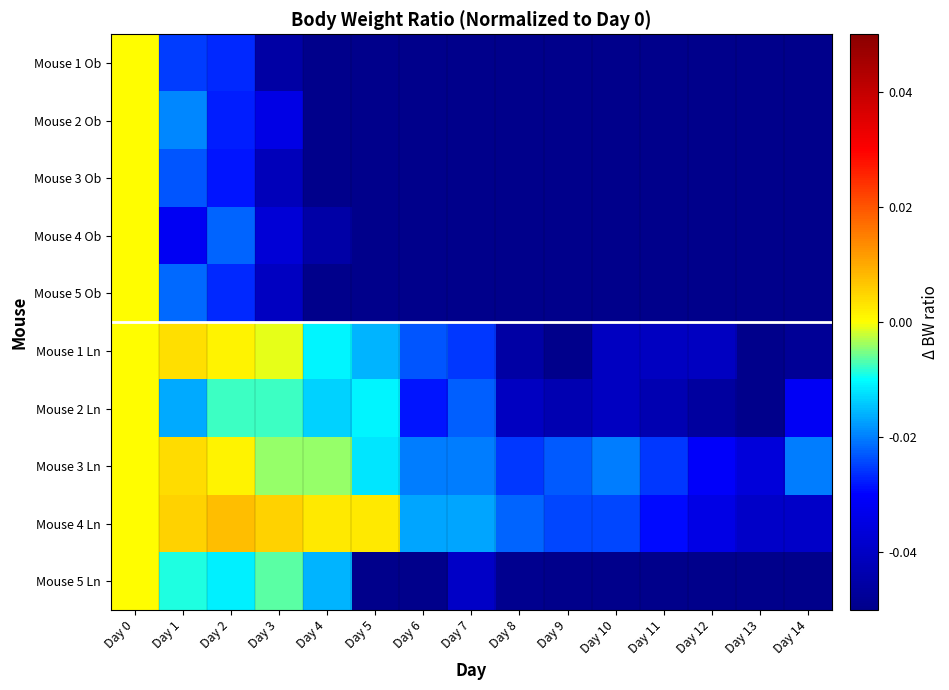

Reading left to right, list all the values displayed in this chart.

Mouse 1 Ob: Day 0=0.0	Day 1=-0.0	Day 2=-0.0	Day 3=-0.0	Day 4=-0.1	Day 5=-0.1	Day 6=-0.1	Day 7=-0.1	Day 8=-0.1	Day 9=-0.1	Day 10=-0.1	Day 11=-0.1	Day 12=-0.1	Day 13=-0.1	Day 14=-0.1
Mouse 2 Ob: Day 0=0.0	Day 1=-0.0	Day 2=-0.0	Day 3=-0.0	Day 4=-0.1	Day 5=-0.1	Day 6=-0.1	Day 7=-0.1	Day 8=-0.1	Day 9=-0.1	Day 10=-0.1	Day 11=-0.1	Day 12=-0.1	Day 13=-0.1	Day 14=-0.1
Mouse 3 Ob: Day 0=0.0	Day 1=-0.0	Day 2=-0.0	Day 3=-0.0	Day 4=-0.1	Day 5=-0.1	Day 6=-0.1	Day 7=-0.1	Day 8=-0.1	Day 9=-0.1	Day 10=-0.1	Day 11=-0.1	Day 12=-0.1	Day 13=-0.1	Day 14=-0.1
Mouse 4 Ob: Day 0=0.0	Day 1=-0.0	Day 2=-0.0	Day 3=-0.0	Day 4=-0.0	Day 5=-0.1	Day 6=-0.1	Day 7=-0.1	Day 8=-0.1	Day 9=-0.1	Day 10=-0.1	Day 11=-0.1	Day 12=-0.1	Day 13=-0.1	Day 14=-0.1
Mouse 5 Ob: Day 0=0.0	Day 1=-0.0	Day 2=-0.0	Day 3=-0.0	Day 4=-0.1	Day 5=-0.1	Day 6=-0.1	Day 7=-0.1	Day 8=-0.1	Day 9=-0.1	Day 10=-0.1	Day 11=-0.1	Day 12=-0.1	Day 13=-0.1	Day 14=-0.1
Mouse 1 Ln: Day 0=0.0	Day 1=0.0	Day 2=0.0	Day 3=-0.0	Day 4=-0.0	Day 5=-0.0	Day 6=-0.0	Day 7=-0.0	Day 8=-0.0	Day 9=-0.1	Day 10=-0.0	Day 11=-0.0	Day 12=-0.0	Day 13=-0.1	Day 14=-0.0
Mouse 2 Ln: Day 0=0.0	Day 1=-0.0	Day 2=-0.0	Day 3=-0.0	Day 4=-0.0	Day 5=-0.0	Day 6=-0.0	Day 7=-0.0	Day 8=-0.0	Day 9=-0.0	Day 10=-0.0	Day 11=-0.0	Day 12=-0.0	Day 13=-0.1	Day 14=-0.0
Mouse 3 Ln: Day 0=0.0	Day 1=0.0	Day 2=0.0	Day 3=-0.0	Day 4=-0.0	Day 5=-0.0	Day 6=-0.0	Day 7=-0.0	Day 8=-0.0	Day 9=-0.0	Day 10=-0.0	Day 11=-0.0	Day 12=-0.0	Day 13=-0.0	Day 14=-0.0
Mouse 4 Ln: Day 0=0.0	Day 1=0.0	Day 2=0.0	Day 3=0.0	Day 4=0.0	Day 5=0.0	Day 6=-0.0	Day 7=-0.0	Day 8=-0.0	Day 9=-0.0	Day 10=-0.0	Day 11=-0.0	Day 12=-0.0	Day 13=-0.0	Day 14=-0.0
Mouse 5 Ln: Day 0=0.0	Day 1=-0.0	Day 2=-0.0	Day 3=-0.0	Day 4=-0.0	Day 5=-0.1	Day 6=-0.1	Day 7=-0.0	Day 8=-0.0	Day 9=-0.1	Day 10=-0.1	Day 11=-0.1	Day 12=-0.1	Day 13=-0.1	Day 14=-0.1